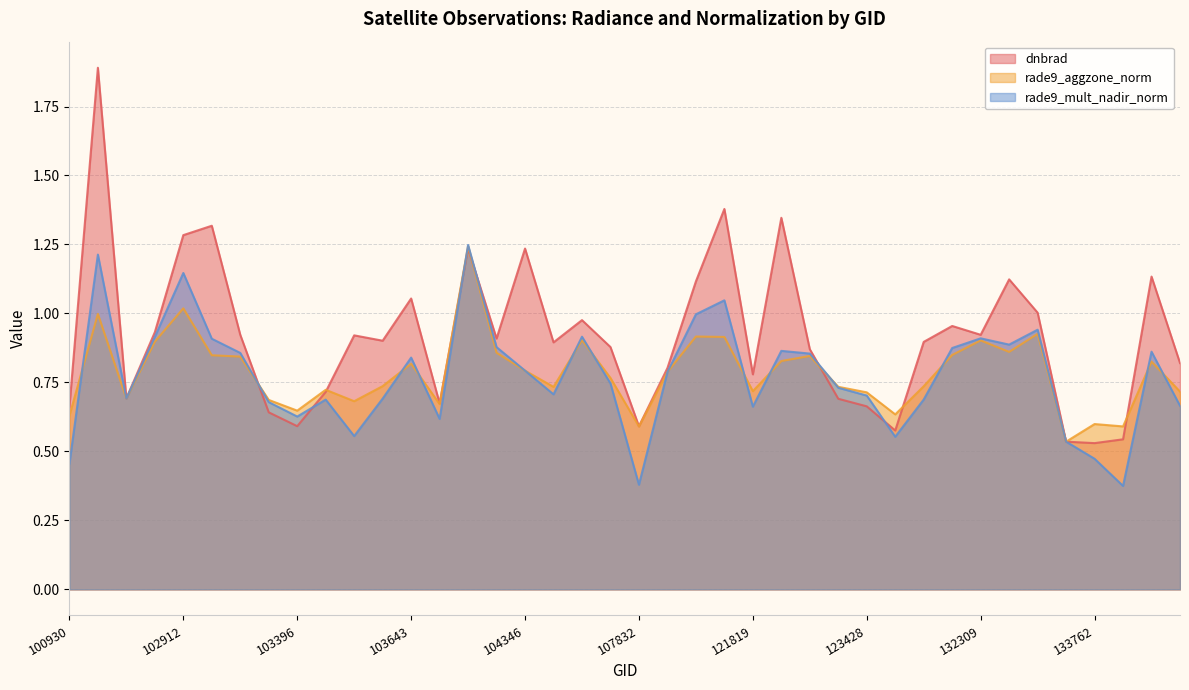

Count the number of categories in the chart.

40